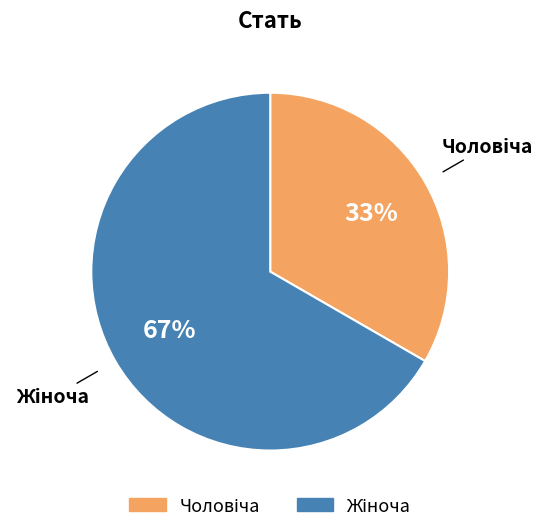

To the nearest percent, what is the average slice percentage?

50%